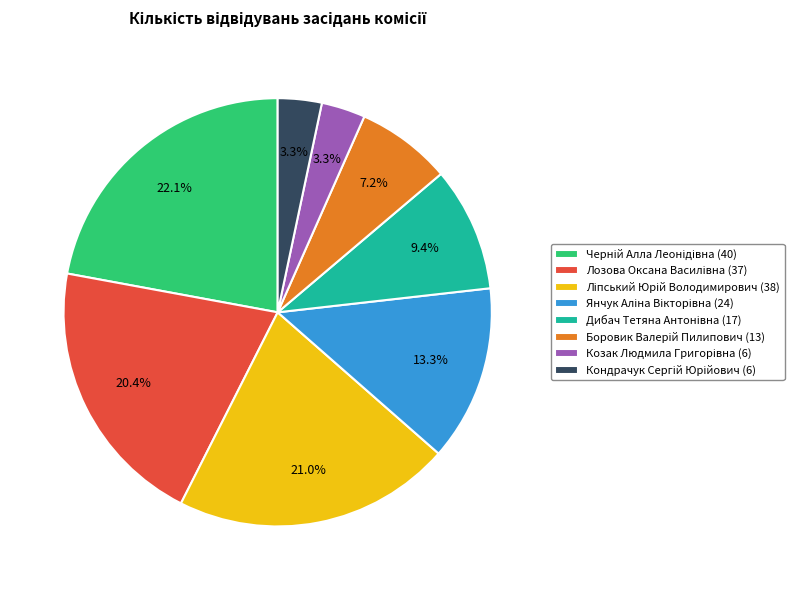

Does any single category account for the majority?

No